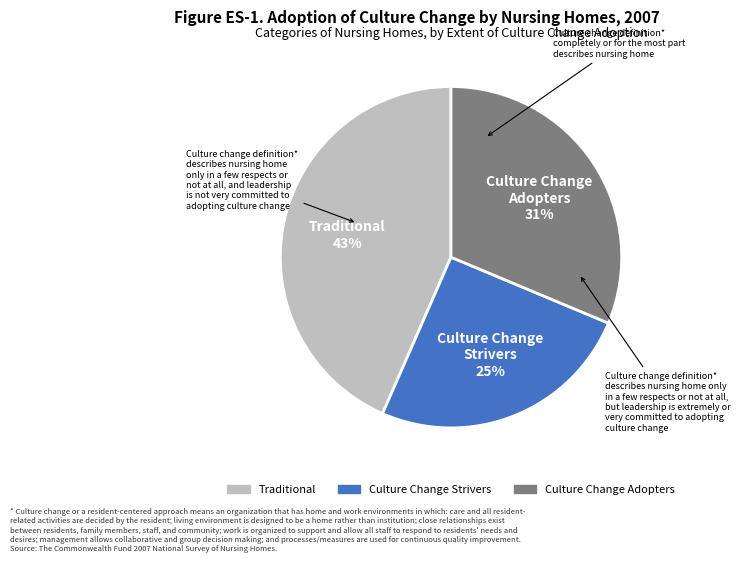

To the nearest percent, what is the difference between the largest and smallest slice percentages?

18%